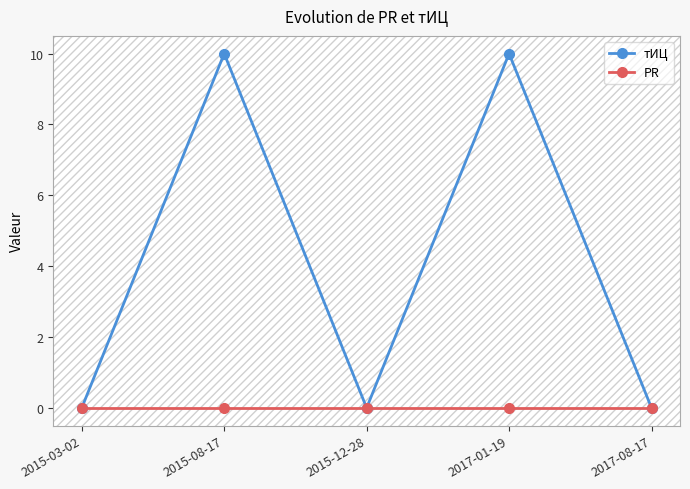

How many distinct data groups are displayed?

2